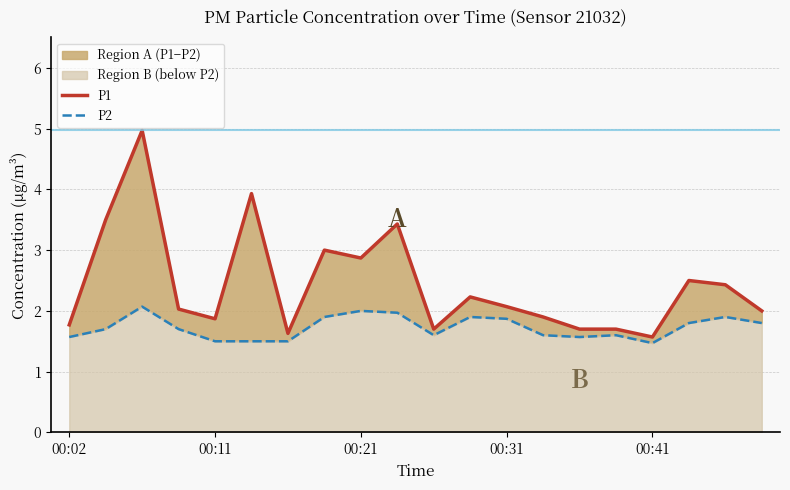

Count the number of categories in the chart.

20